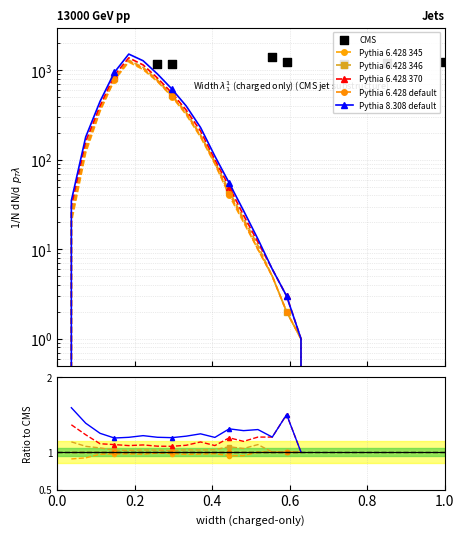

Which series reaches the minimum Y coordinate?

Pythia 6.428 345